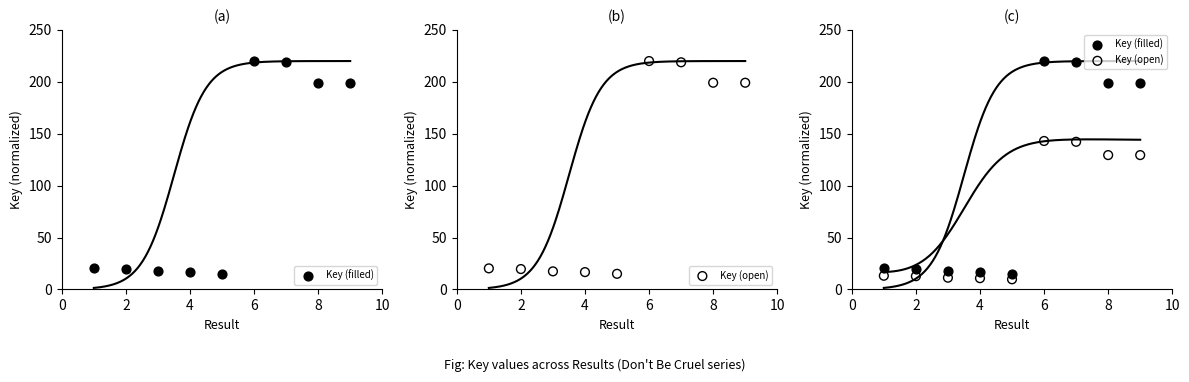

Which series has the largest Y range (max minus min)?

Key (filled)